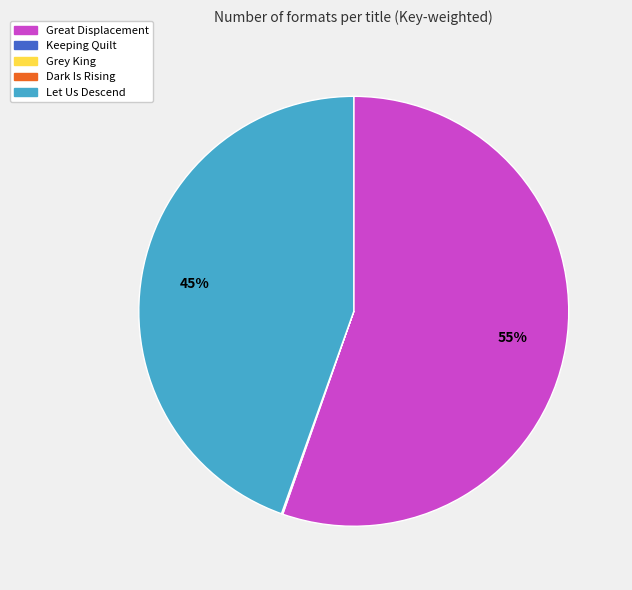

The Let Us Descend slice represents 45% of the pie. True or false?

True